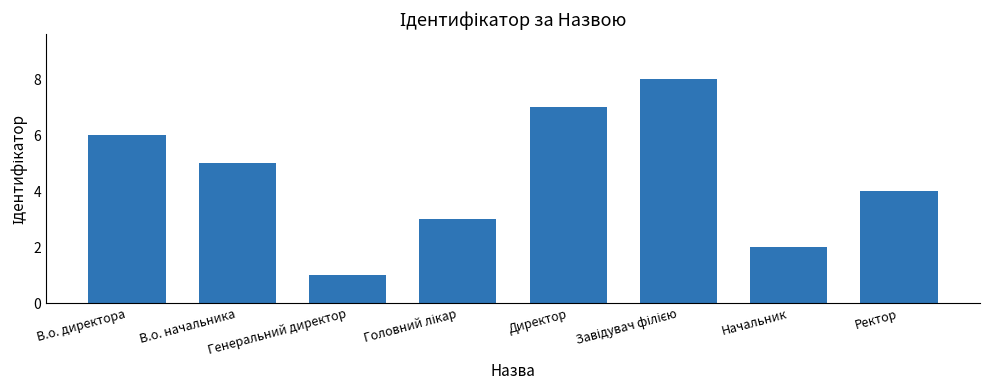

What is the sum of all values?

36